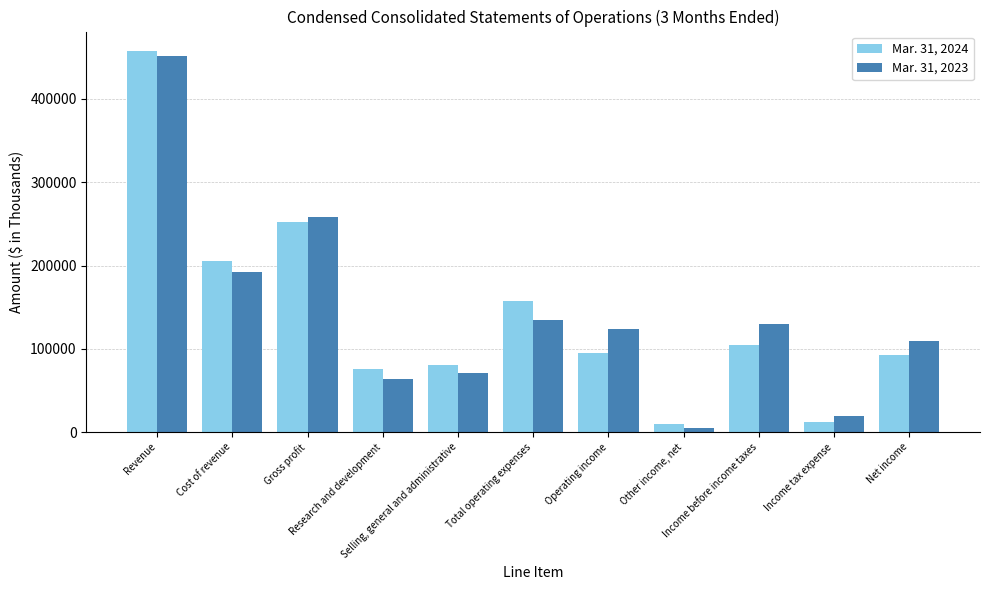

At Revenue, list the series in order from smallest to largest.

Mar. 31, 2023, Mar. 31, 2024